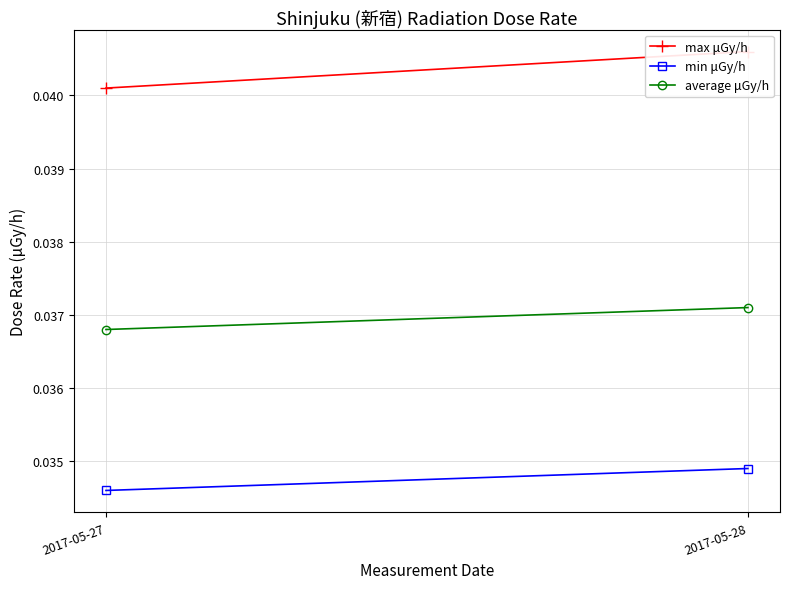

What is the total value across all series at 2017-05-27?

0.1